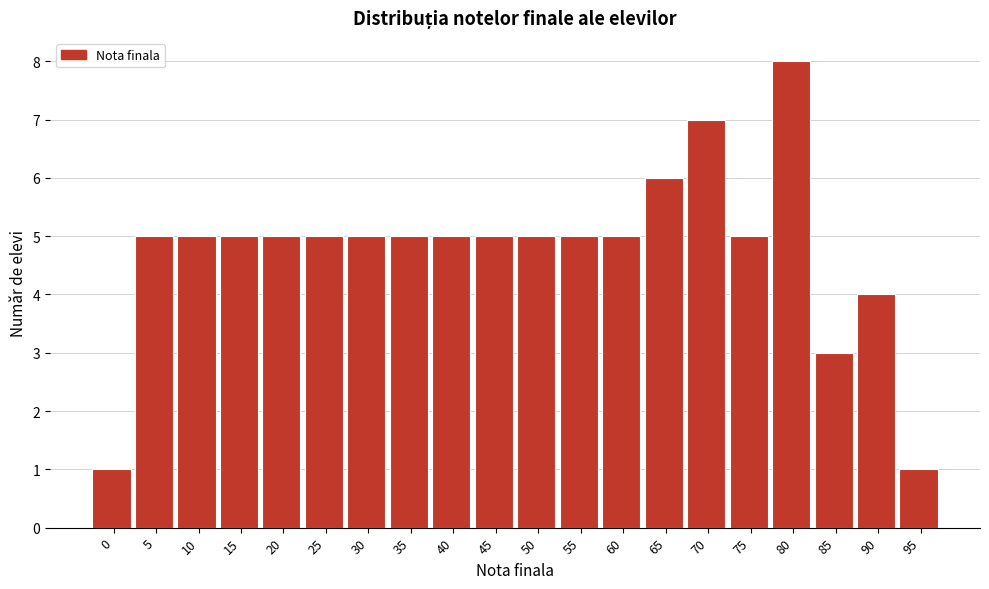

Reading right to left, extract all data points from this chart.

95=1	90=4	85=3	80=8	75=5	70=7	65=6	60=5	55=5	50=5	45=5	40=5	35=5	30=5	25=5	20=5	15=5	10=5	5=5	0=1